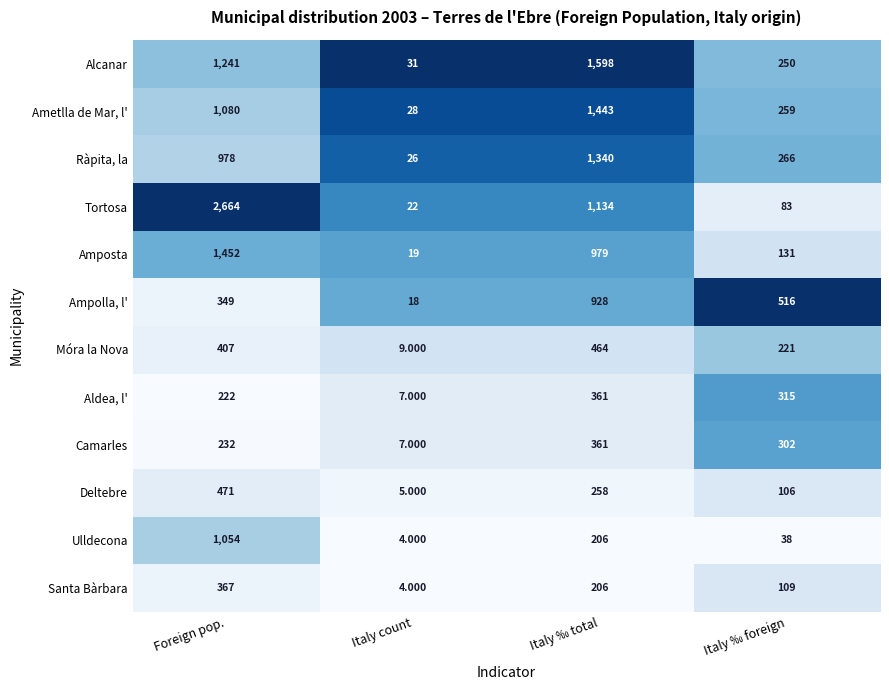

At Foreign pop., list the series in order from largest to smallest.

Tortosa, Amposta, Alcanar, Ametlla de Mar, l', Ulldecona, Ràpita, la, Deltebre, Móra la Nova, Santa Bàrbara, Ampolla, l', Camarles, Aldea, l'